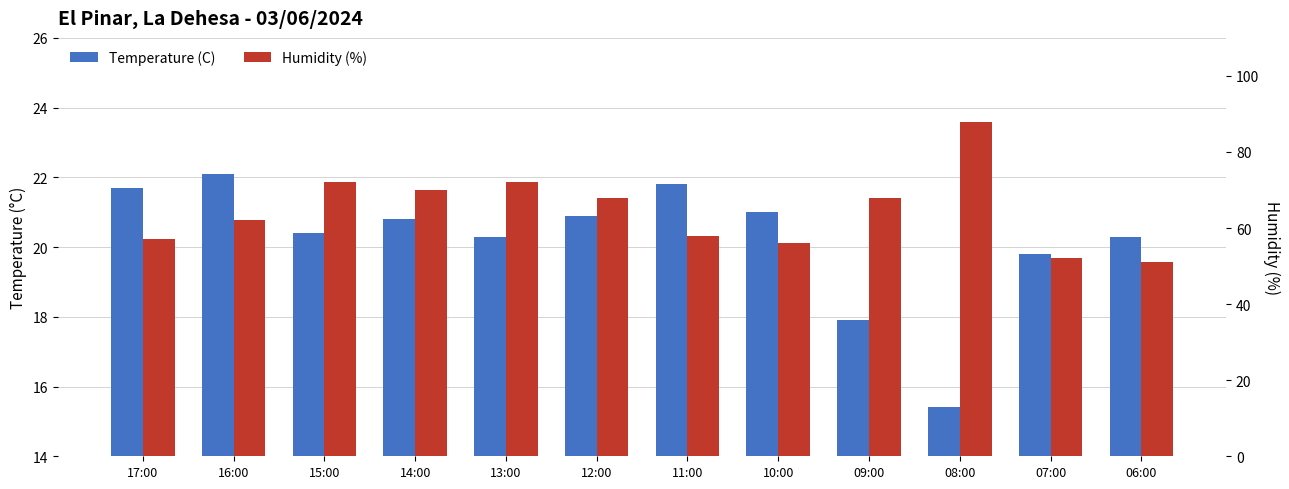

How many bars are there in total?

24